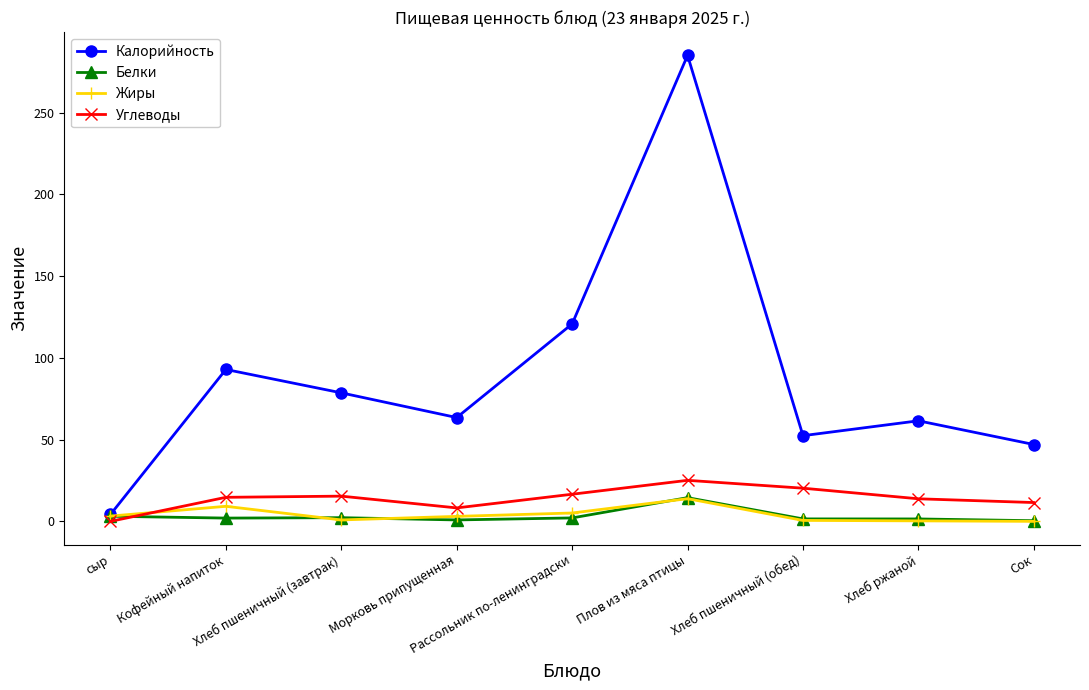

Which series has the widest spread of values?

Калорийность